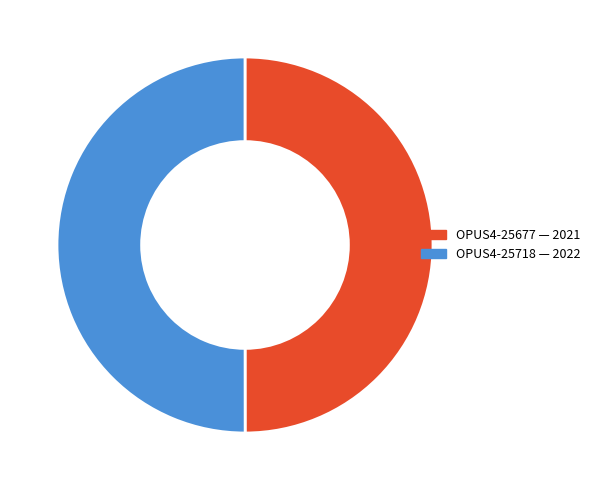

True or false: OPUS4-25677 accounts for 50% of the total.

True